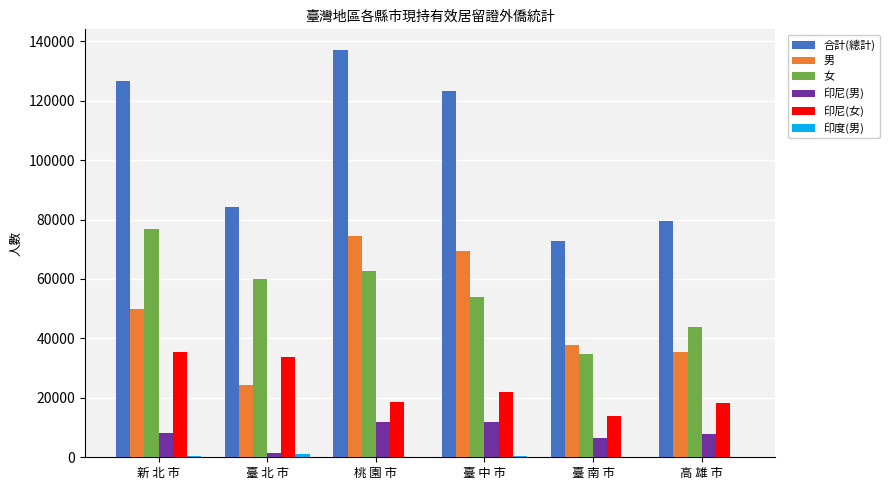

How many distinct data groups are displayed?

6